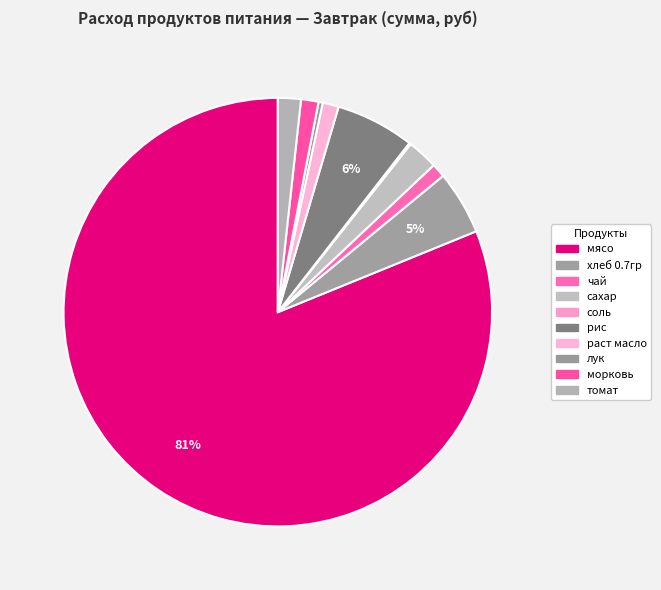

To the nearest percent, what portion does морковь represent?

1%